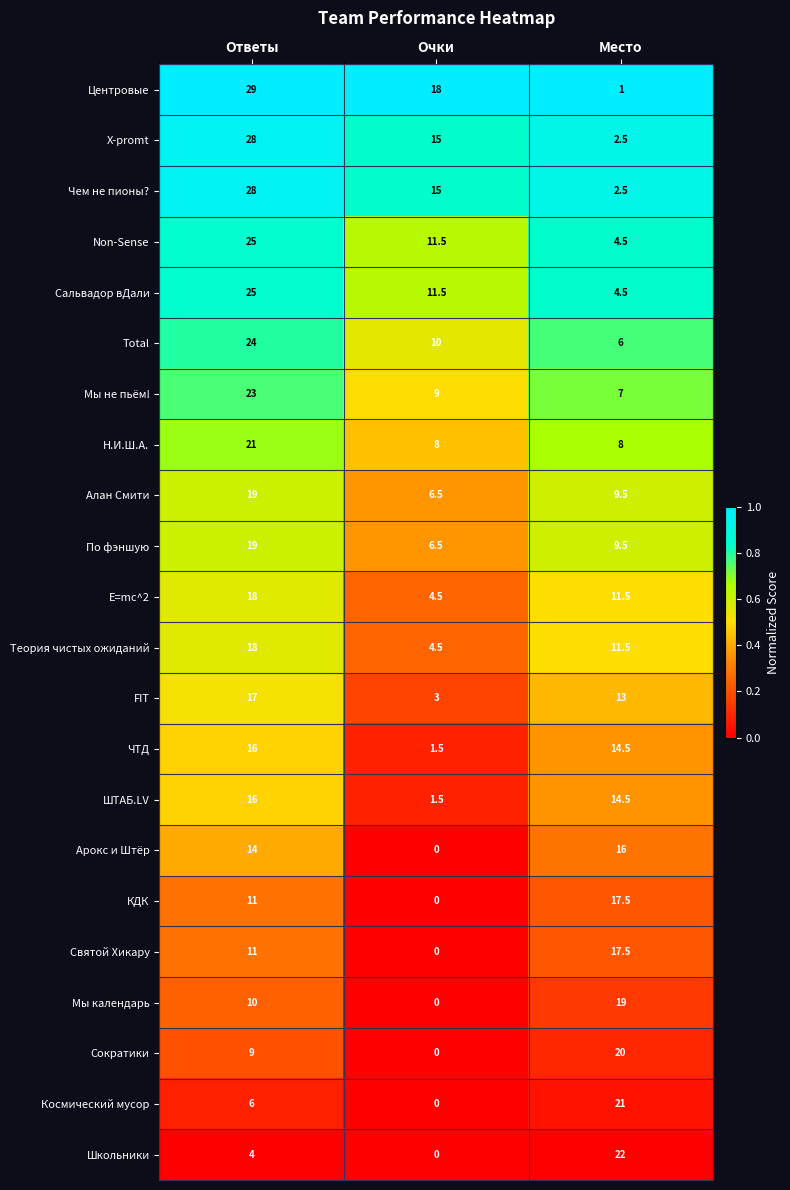

Between Ответы and Место, which series saw the biggest shift?

Центровые